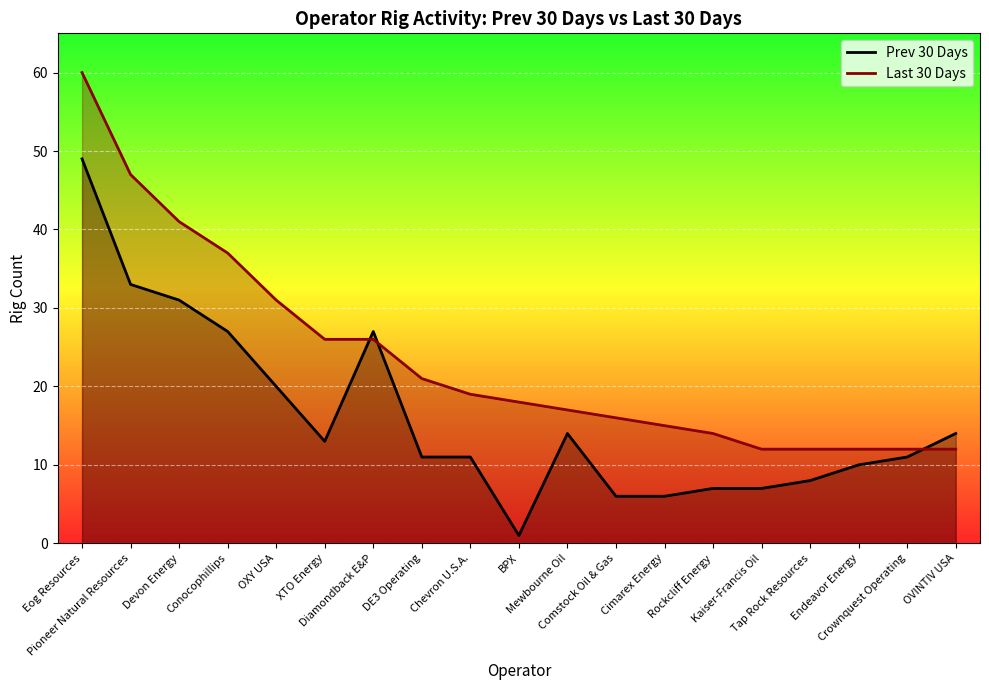

Rank the categories by Prev 30 Days value from highest to lowest.

Eog Resources, Pioneer Natural Resources, Devon Energy, Conocophillips, Diamondback E&P, OXY USA, Mewbourne Oil, OVINTIV USA, XTO Energy, DE3 Operating, Chevron U.S.A., Crownquest Operating, Endeavor Energy, Tap Rock Resources, Rockcliff Energy, Kaiser-Francis Oil, Comstock Oil & Gas, Cimarex Energy, BPX